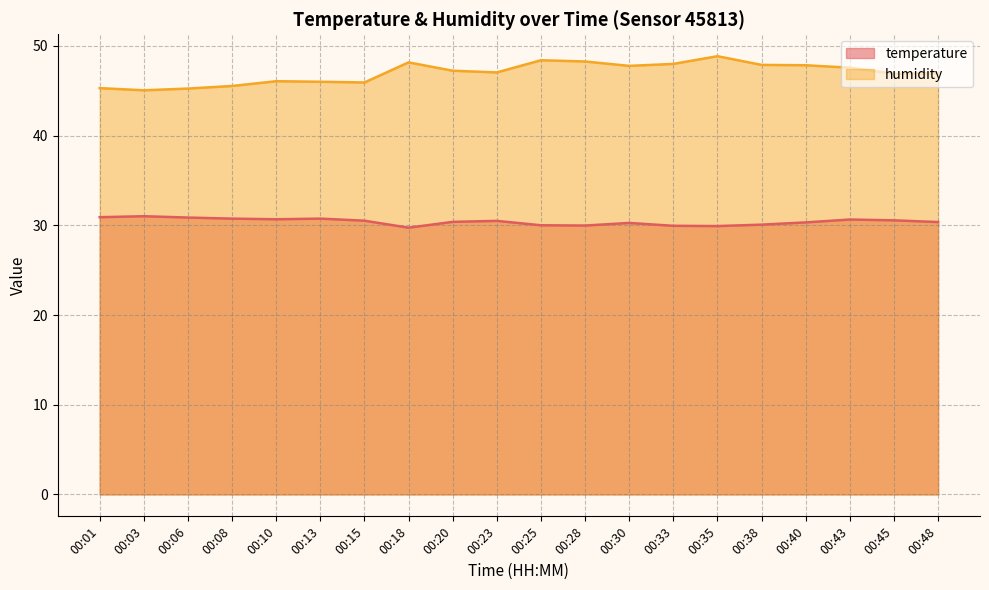

How many data points in humidity are less than 47?

9